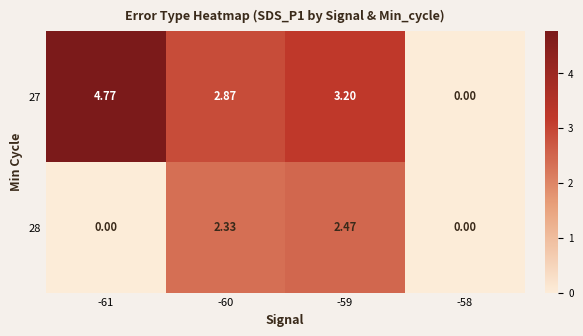

Is the value of 27 at -58 greater than the value of 28 at -60?

No